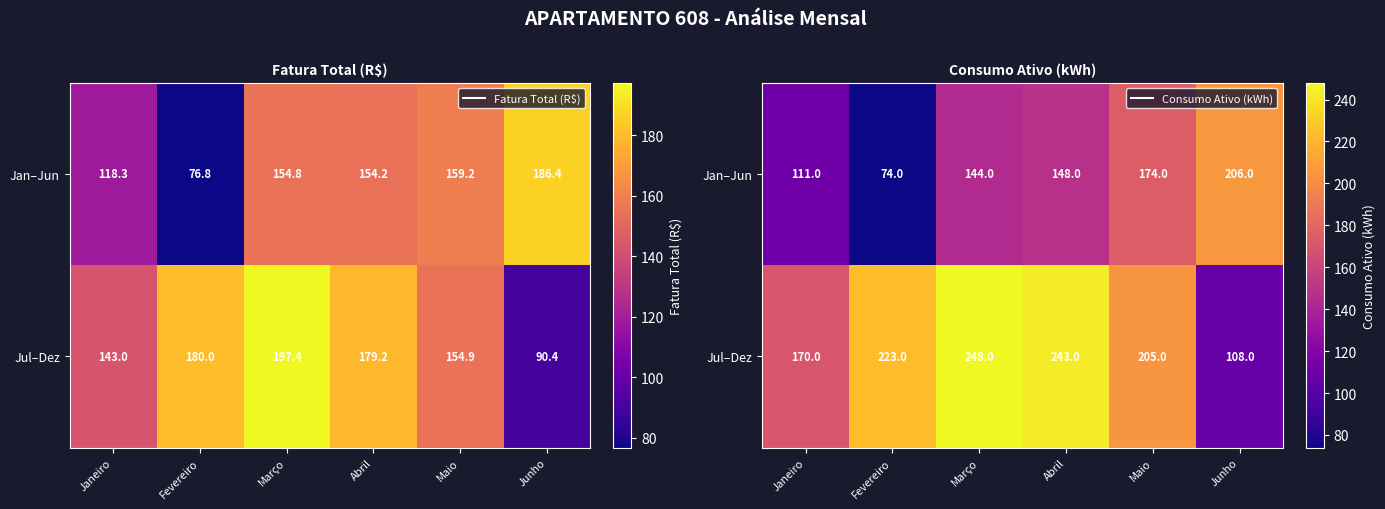

What is the spread (max minus min) of values at Maio?

31